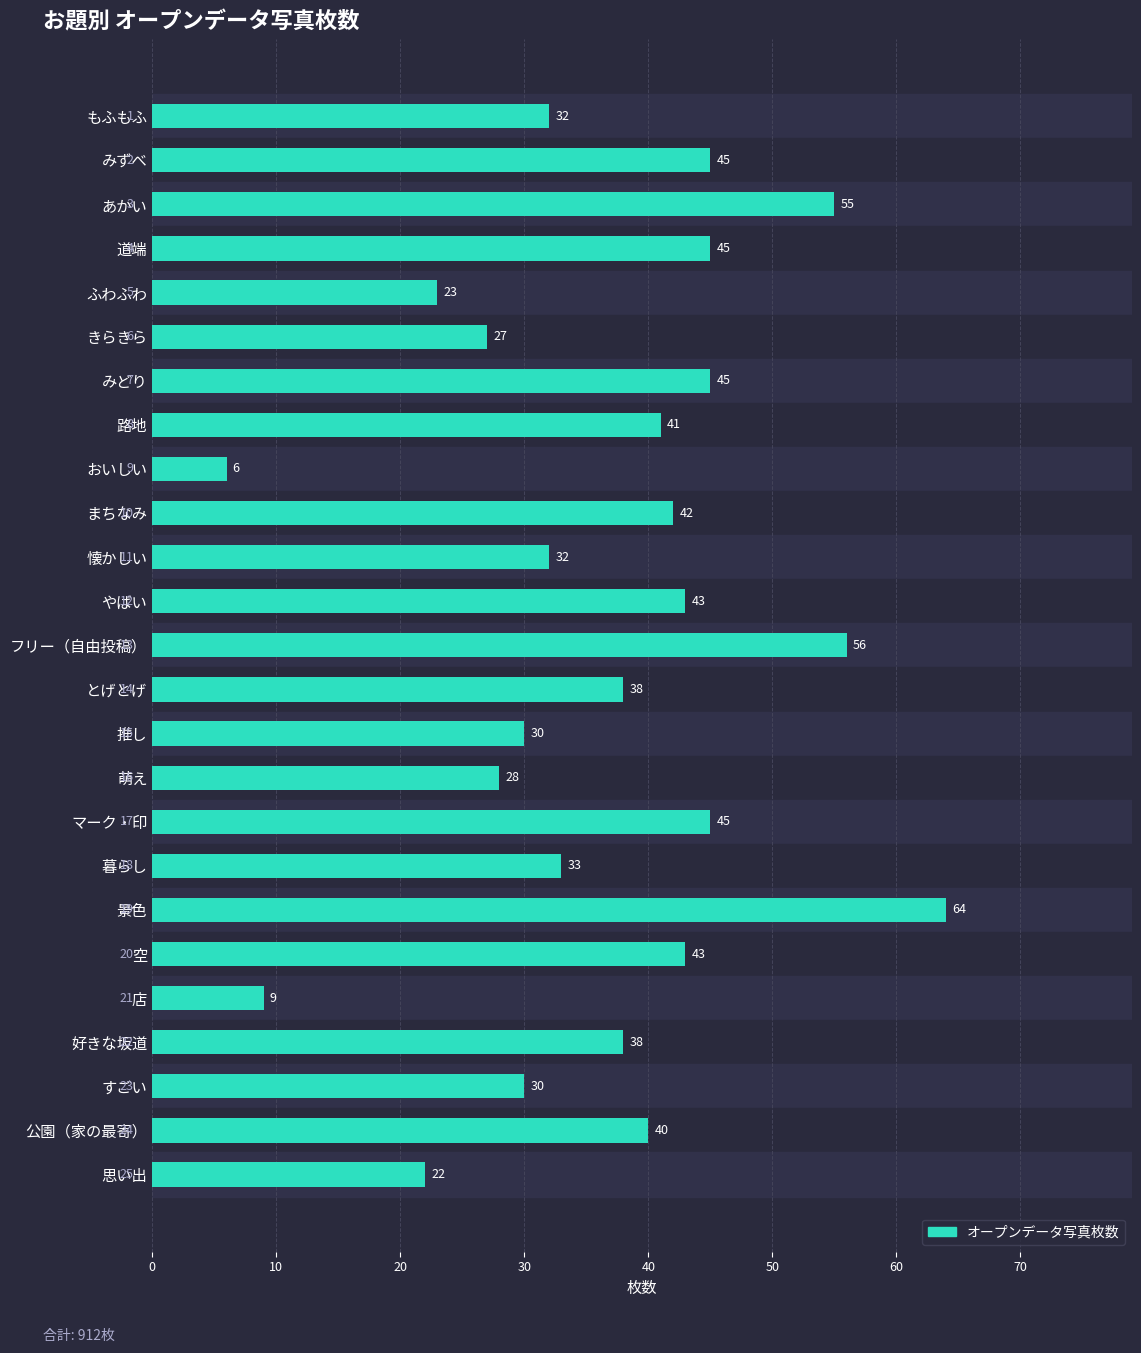

How many bars are there in total?

25